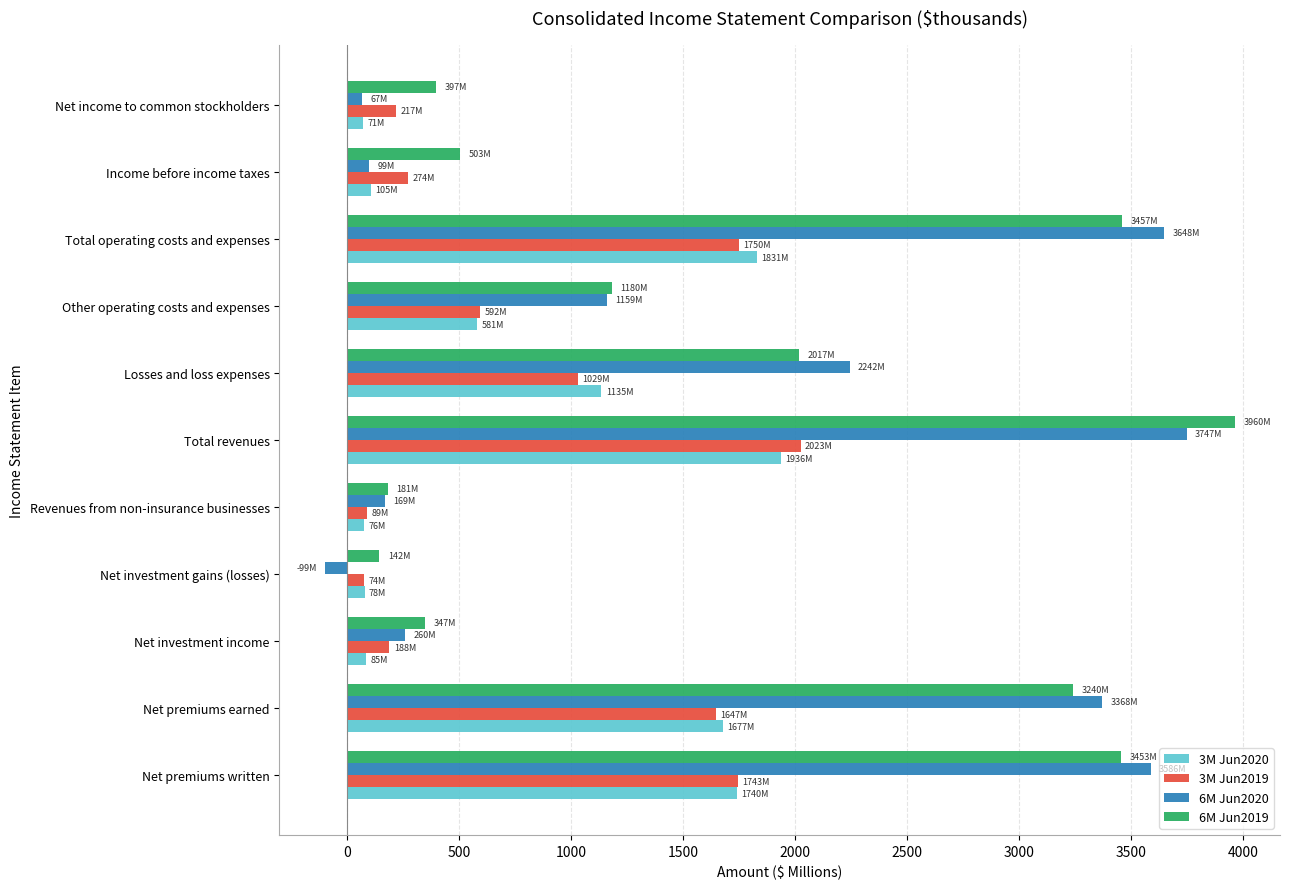

Is it true that 6M Jun2020 equals 260.2 at Net investment income?

True